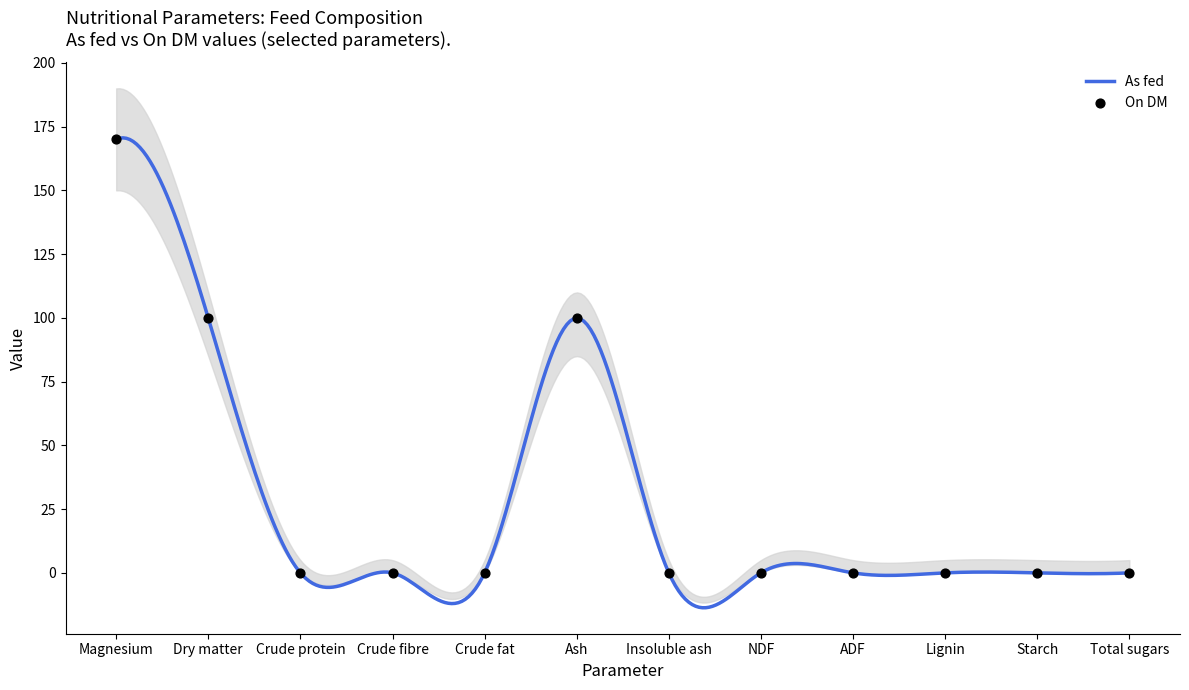

What is the change in value from Magnesium to NDF?

-170.0